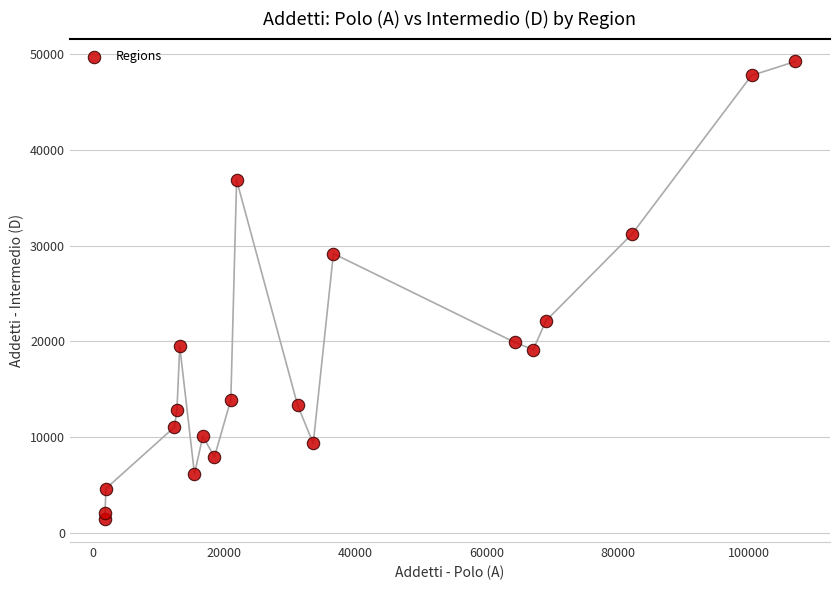

What Y value in the scatter plot is closest to 25346?

22156.2